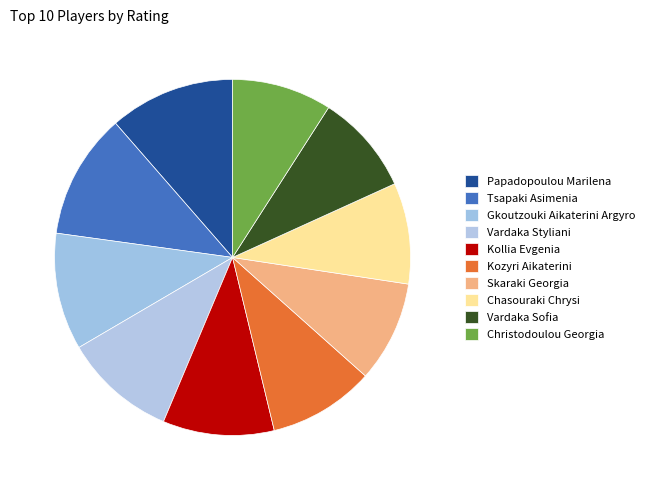

What percentage is NOT represented by Kollia Evgenia?

89.9%